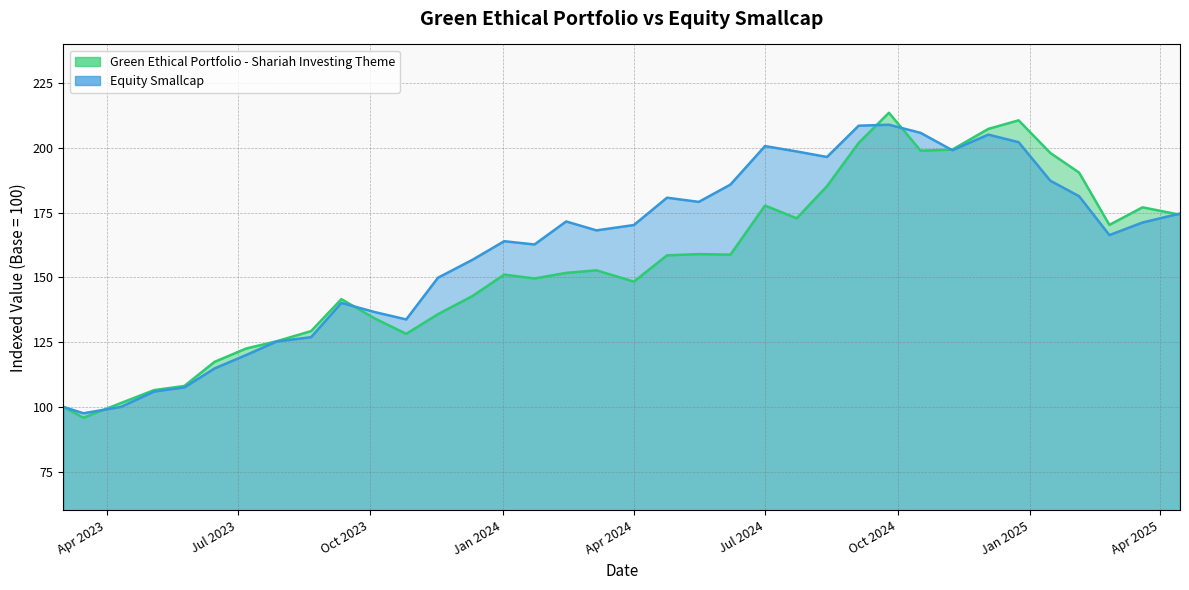

Between 2023-11-17 and 2023-09-11, which is larger?

2023-09-11